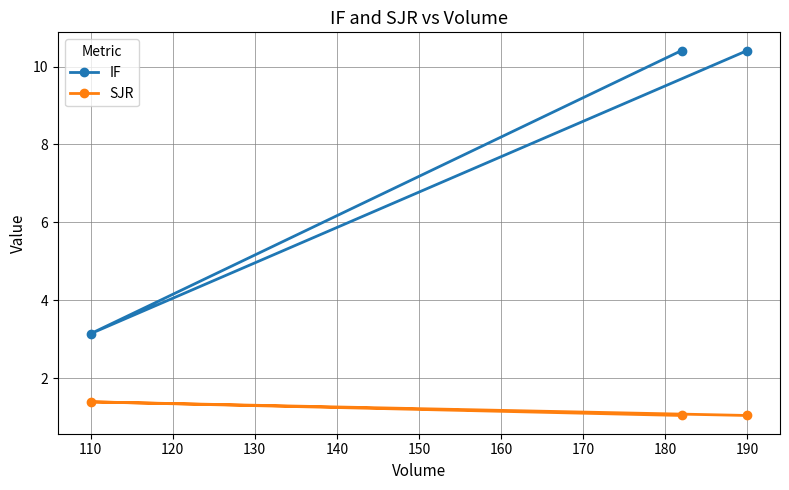

What is the value of the IF point at the 3rd from the left?

10.4